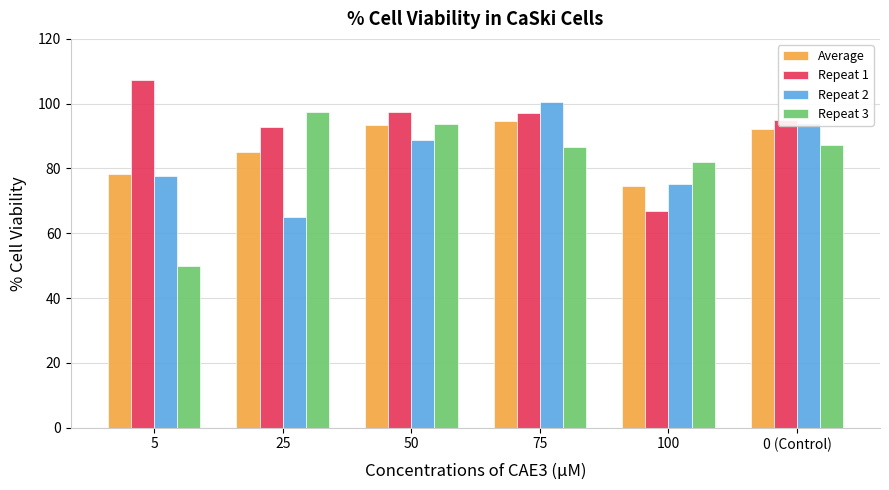

At how many categories does at least one series exceed 67?

6